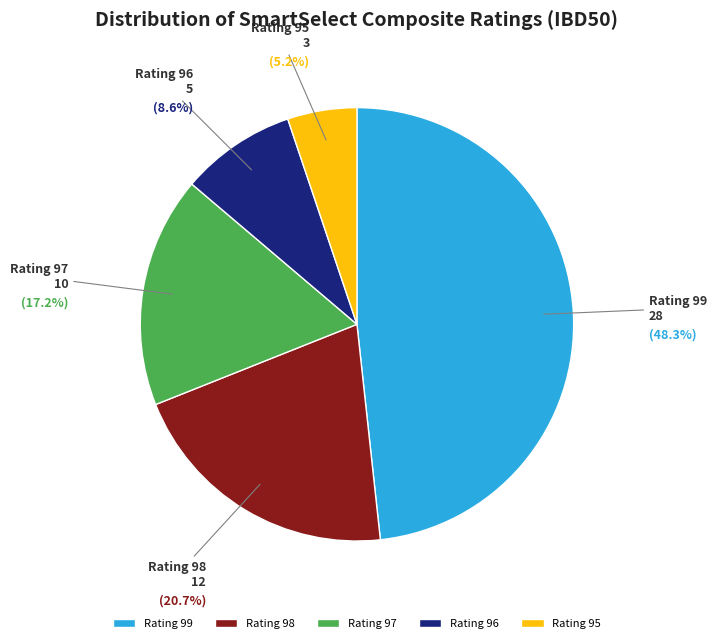

Is there a majority slice in this chart?

No